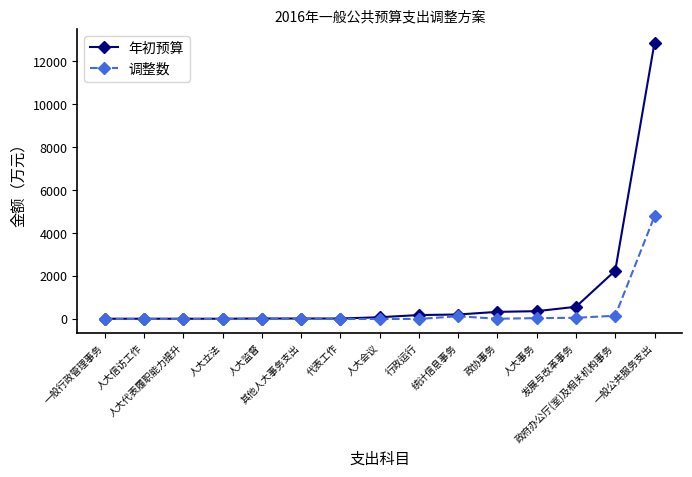

List the series in order of their overall mean, lowest first.

调整数, 年初预算